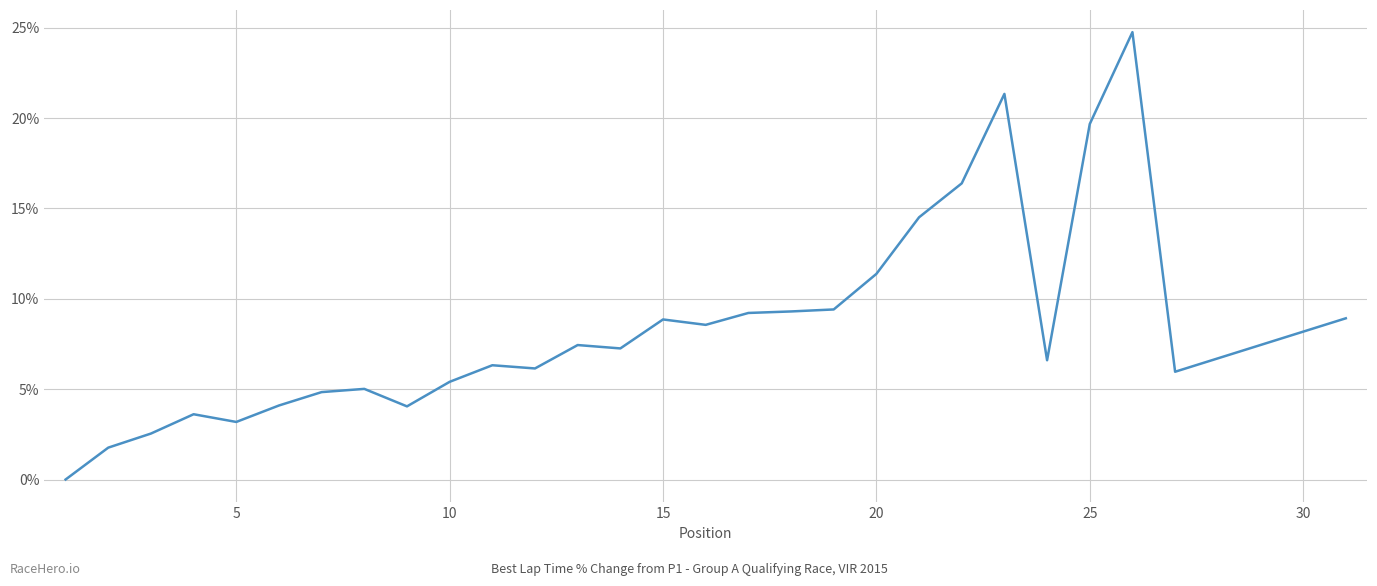

What is the maximum value shown in the chart?

24.7